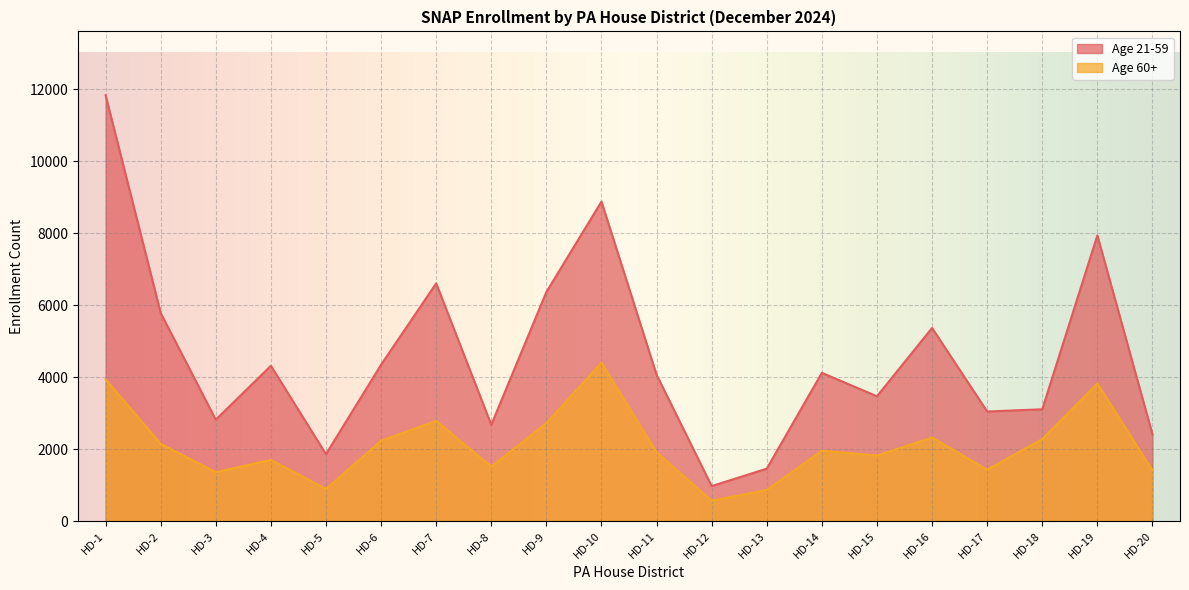

Is it true that Age 21-59 equals 1648 at HD-18?

False